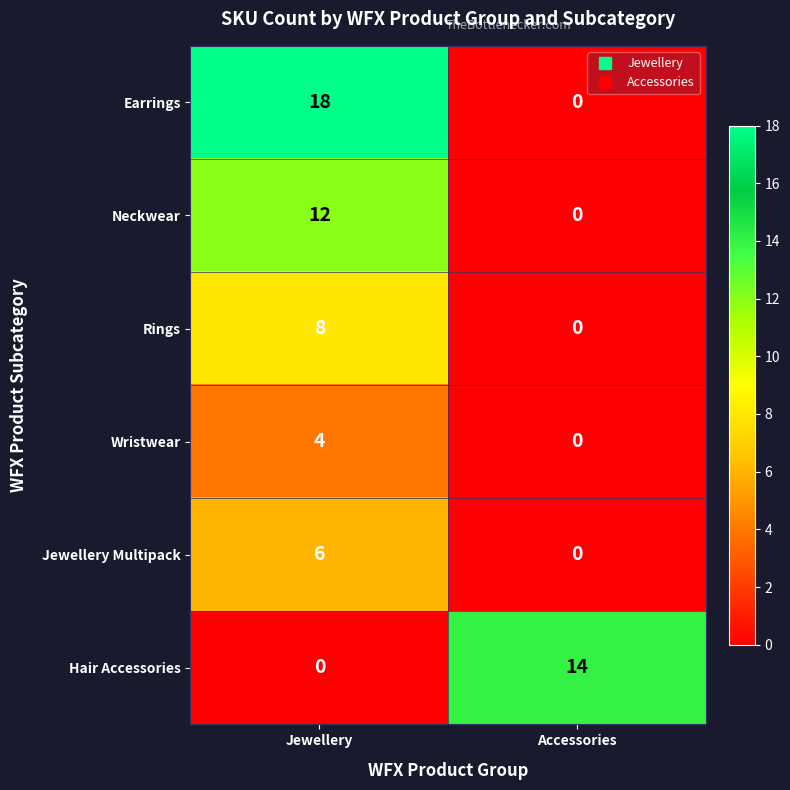

Reading left to right, list all the values displayed in this chart.

Earrings: Jewellery=18	Accessories=0
Neckwear: Jewellery=12	Accessories=0
Rings: Jewellery=8	Accessories=0
Wristwear: Jewellery=4	Accessories=0
Jewellery Multipack: Jewellery=6	Accessories=0
Hair Accessories: Jewellery=0	Accessories=14